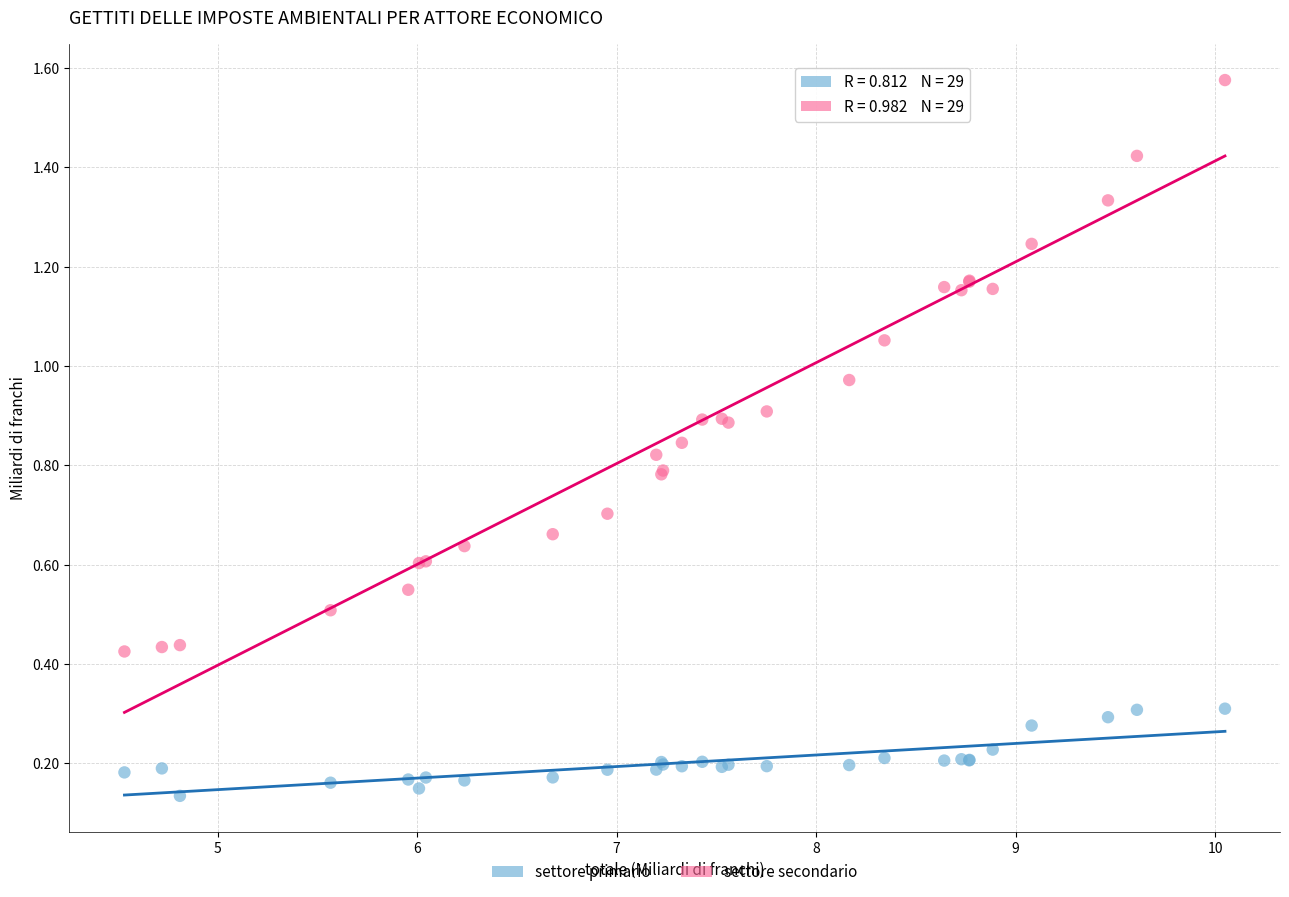

Which series contains the highest Y value?

settore secondario